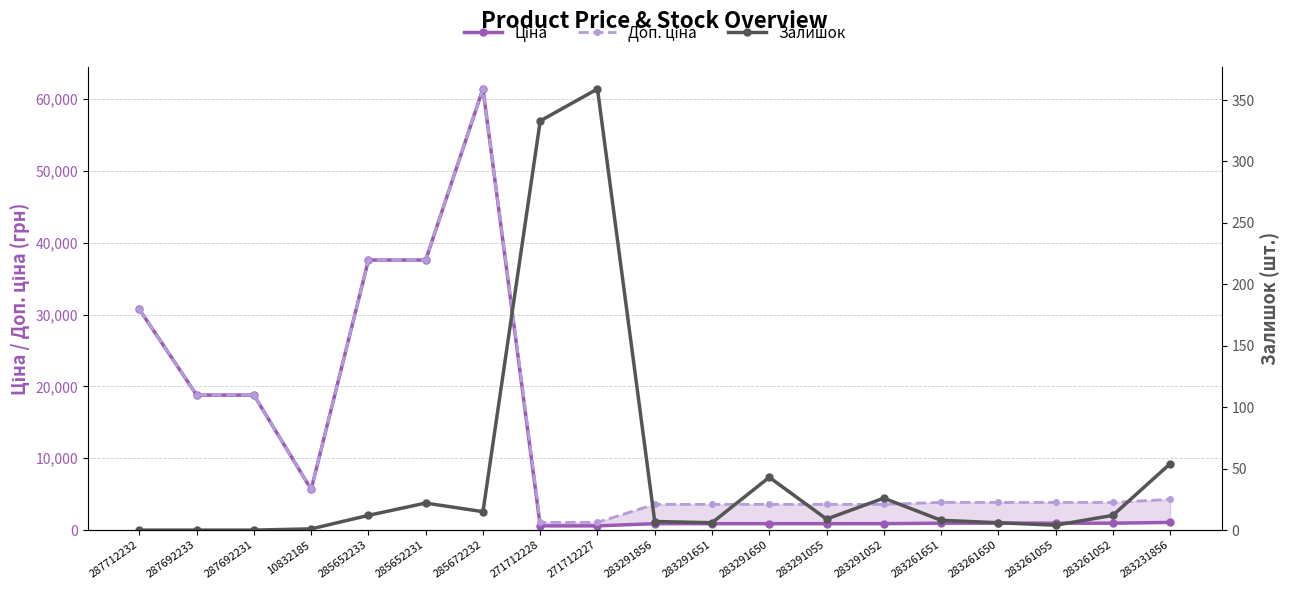

Where does the Доп. ціна series first go above 3854?

287712232